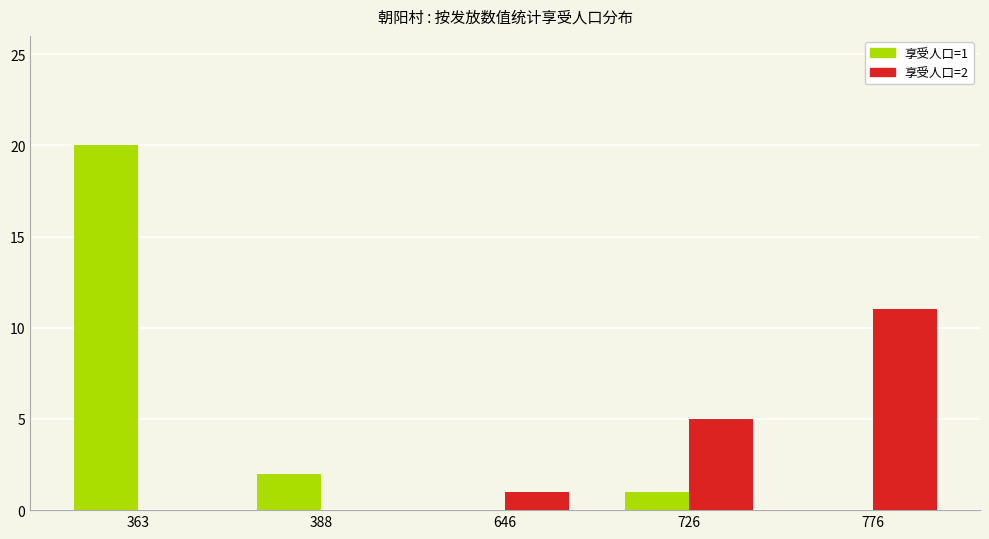

Which series has the largest total across all categories?

享受人口=1